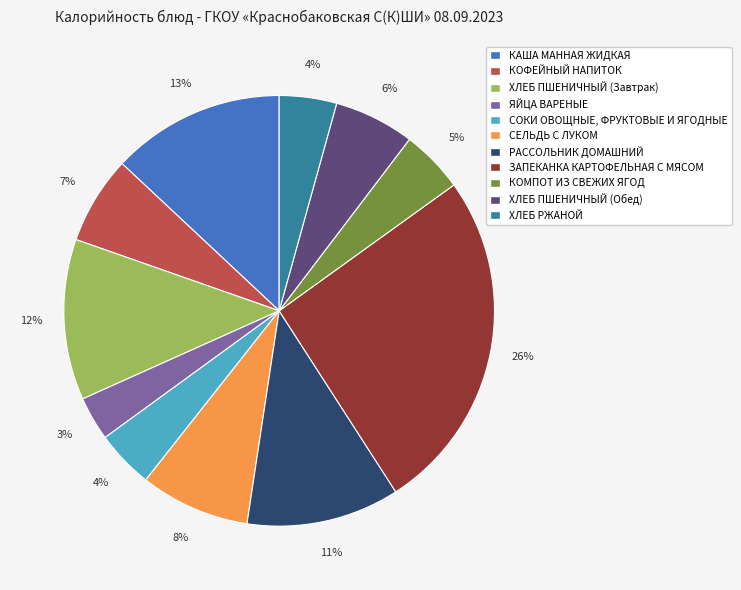

Does РАССОЛЬНИК ДОМАШНИЙ represent more than half of the total?

No